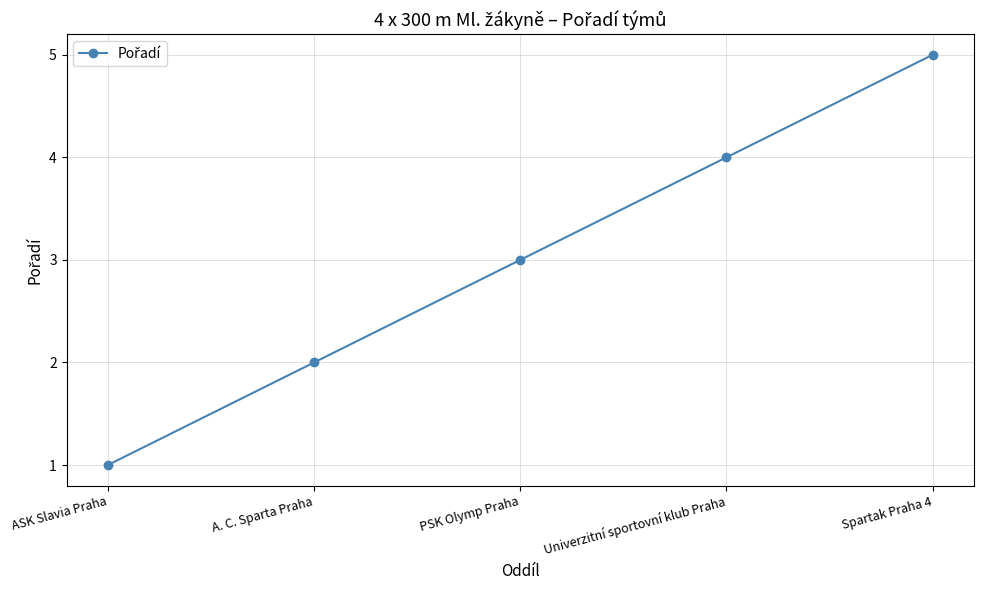

What is the label of the 3rd point from the left?

PSK Olymp Praha